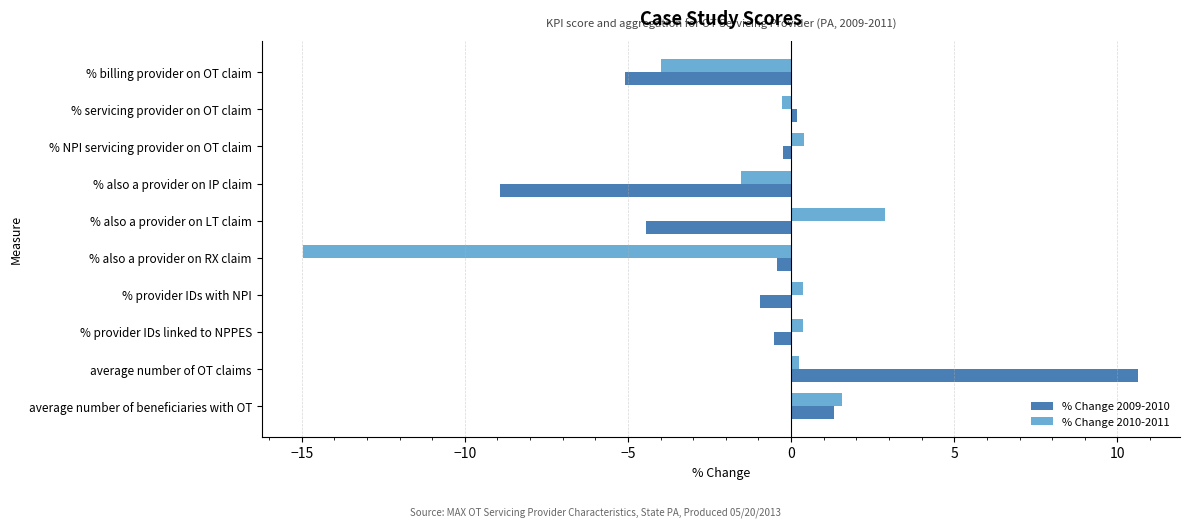

At how many categories does at least one series exceed 0?

7